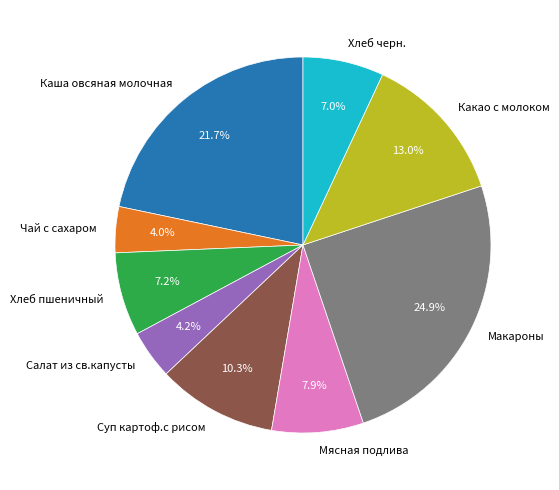

To the nearest percent, what is the difference between the Чай с сахаром and Каша овсяная молочная slice percentages?

18%